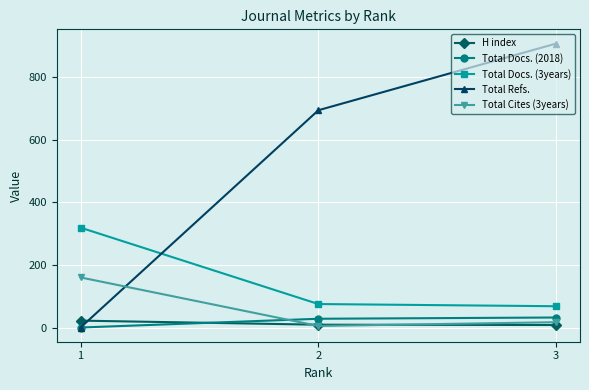

Which series has the largest total across all categories?

Total Refs.